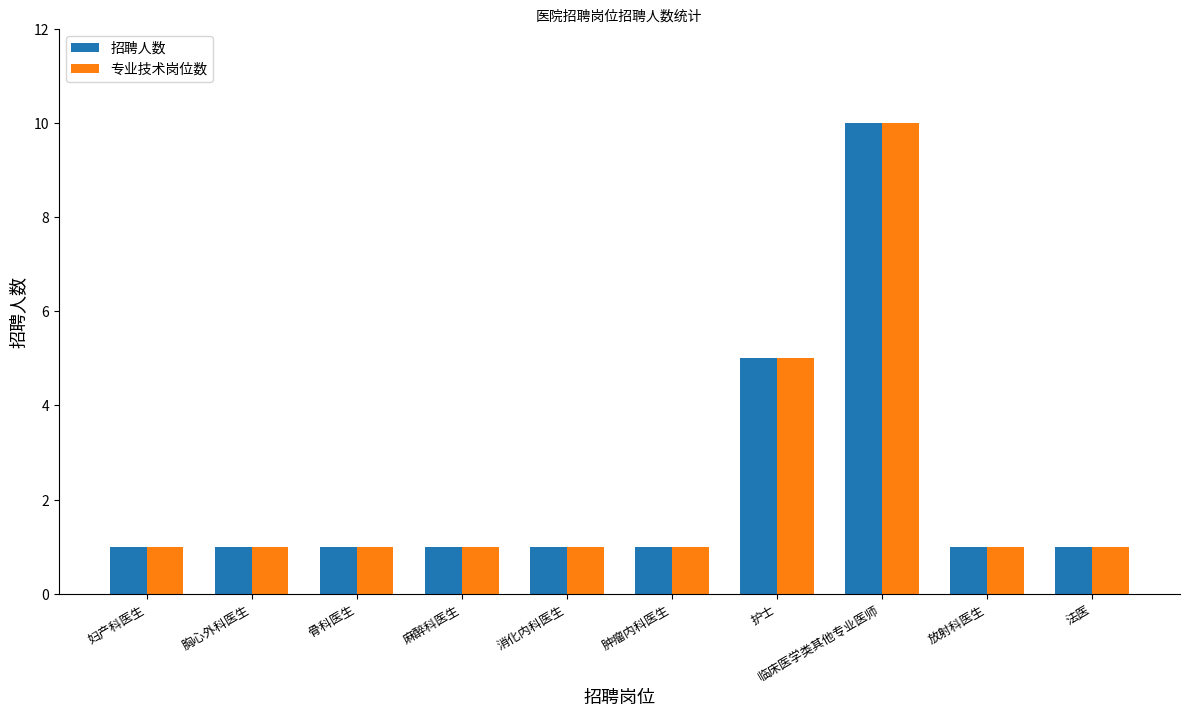

How many bars are there in each group?

2